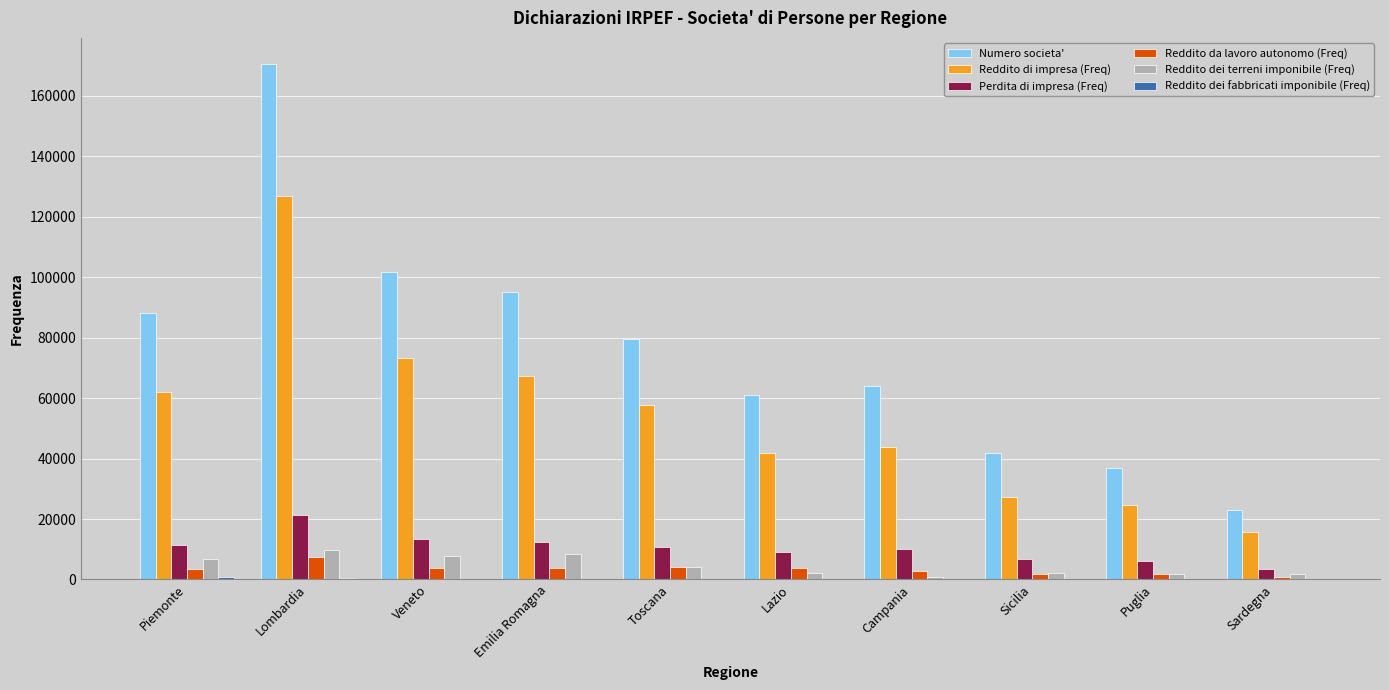

Between Veneto and Lazio, which series saw the biggest shift?

Numero societa'